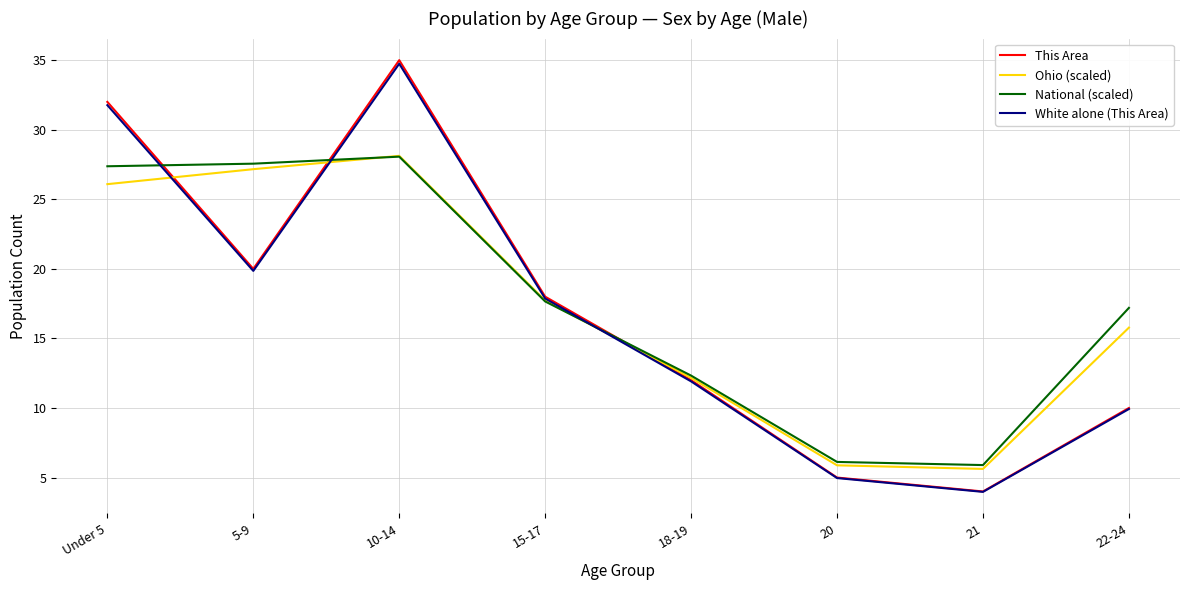

What value does the This Area series have at 22-24?

10.0